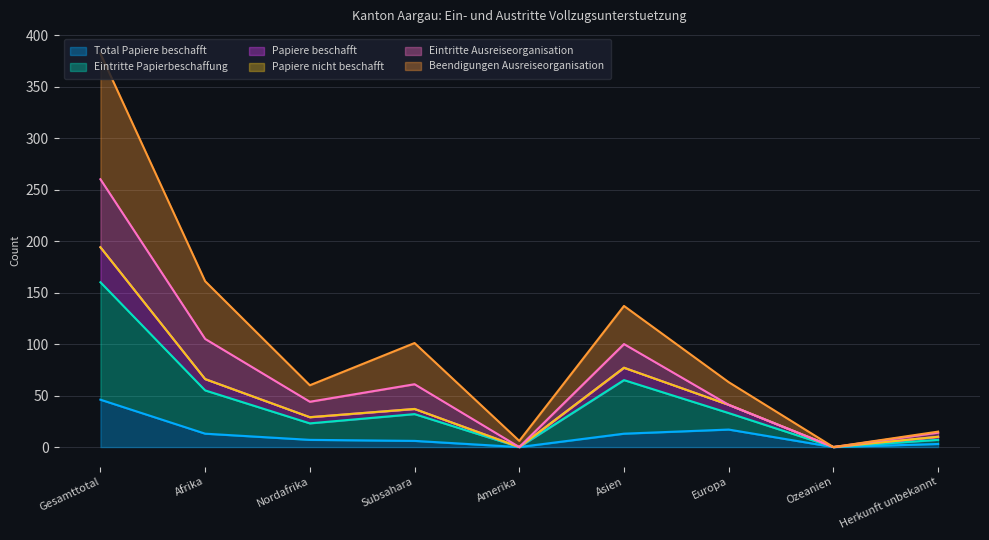

At which category does the chart reach its minimum across all series?

Amerika